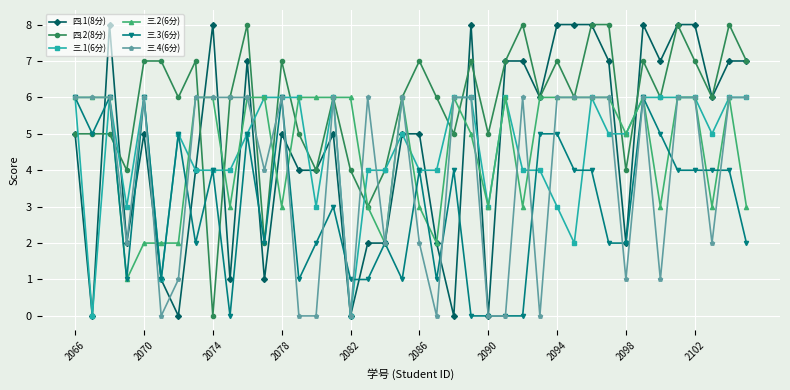

Which series has the largest total across all categories?

四.2(8分)